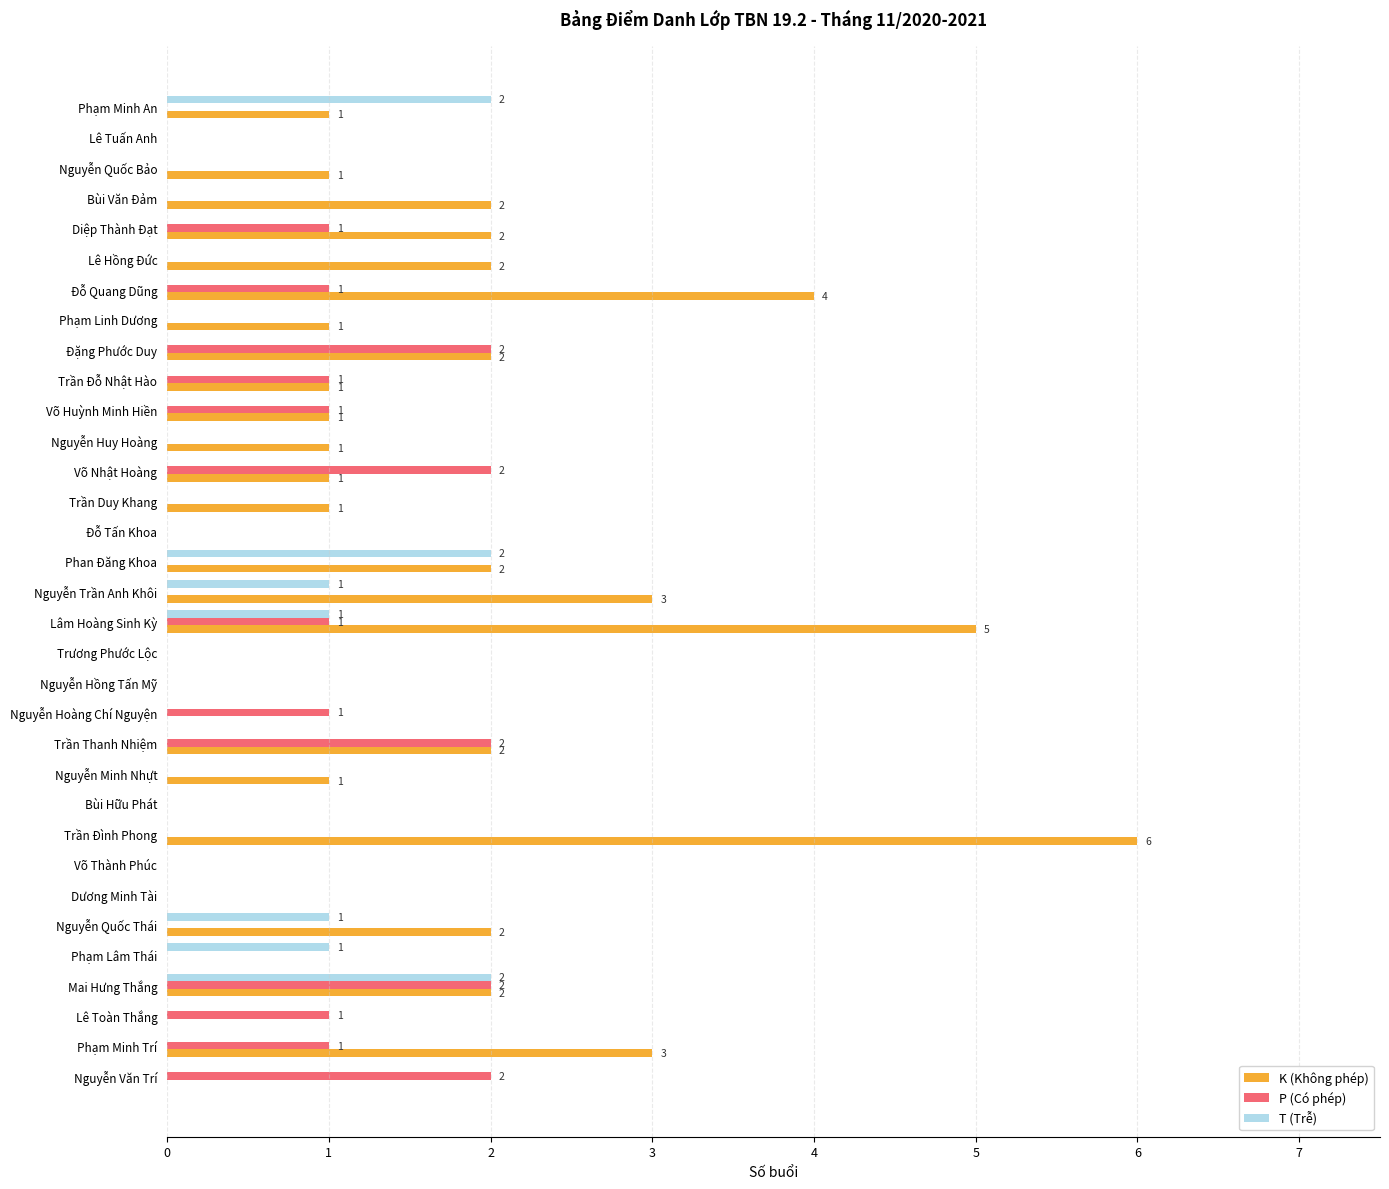

At which category is the sum across all series the highest?

Lâm Hoàng Sinh Kỳ